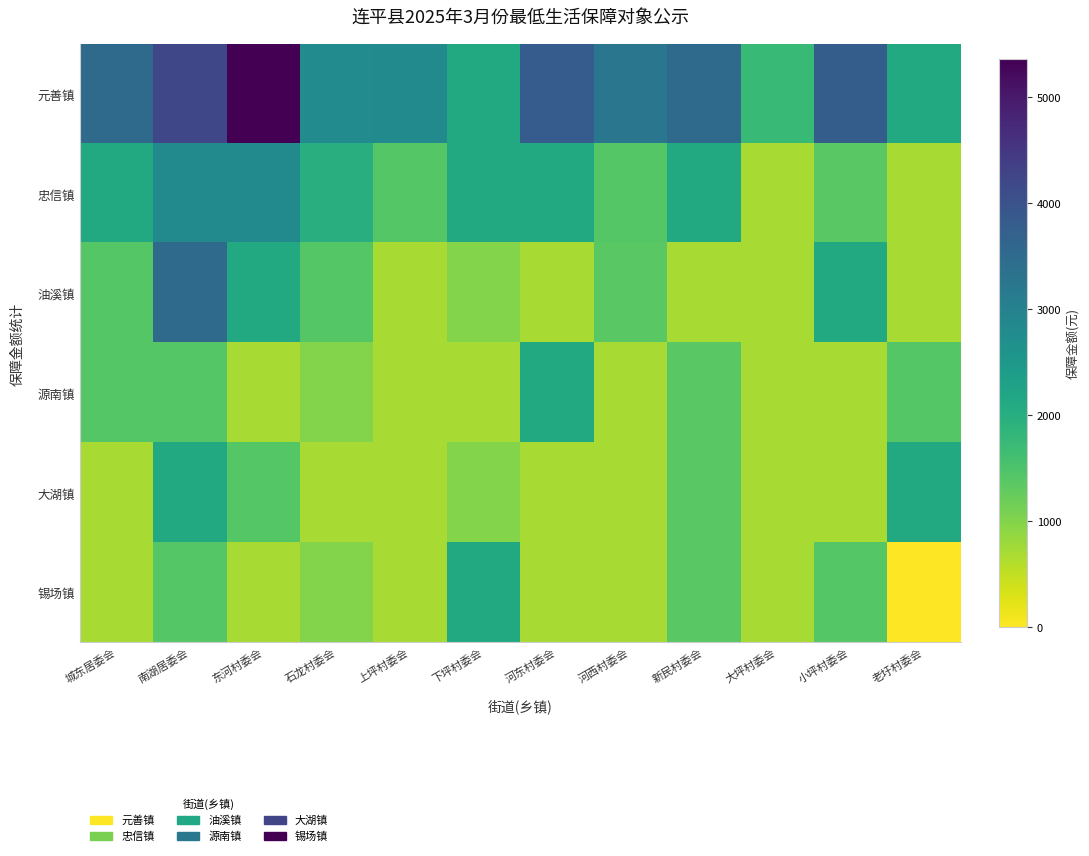

Which series has the largest total across all categories?

元善镇